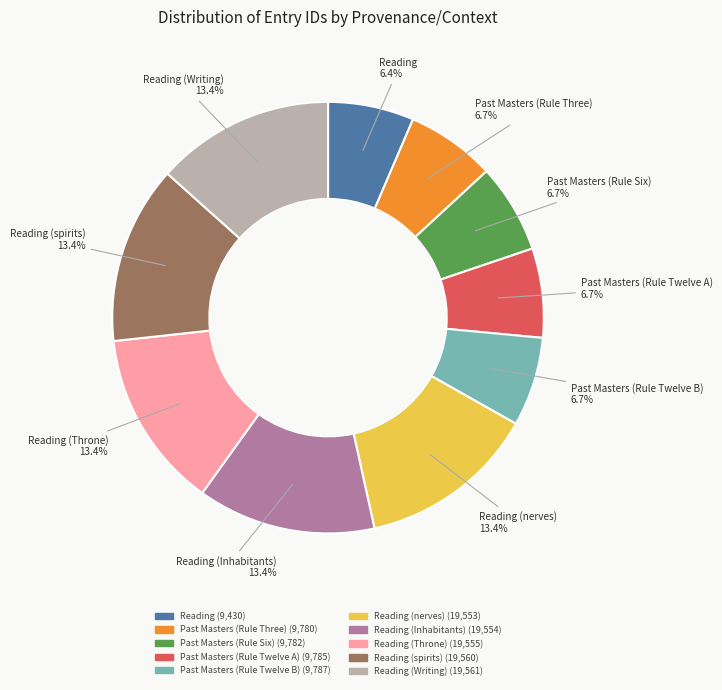

Does any single category account for the majority?

No